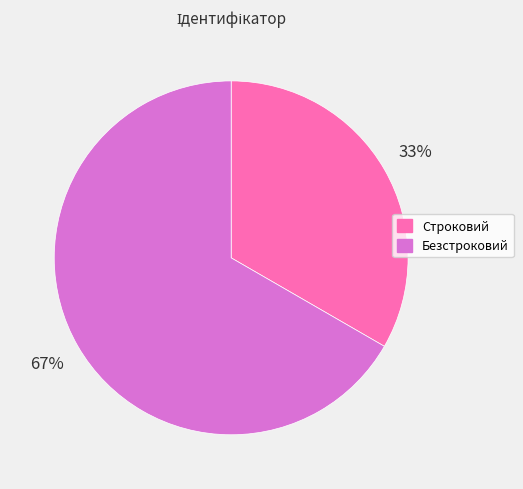

What percentage is the Строковий slice, to the nearest percent?

33%